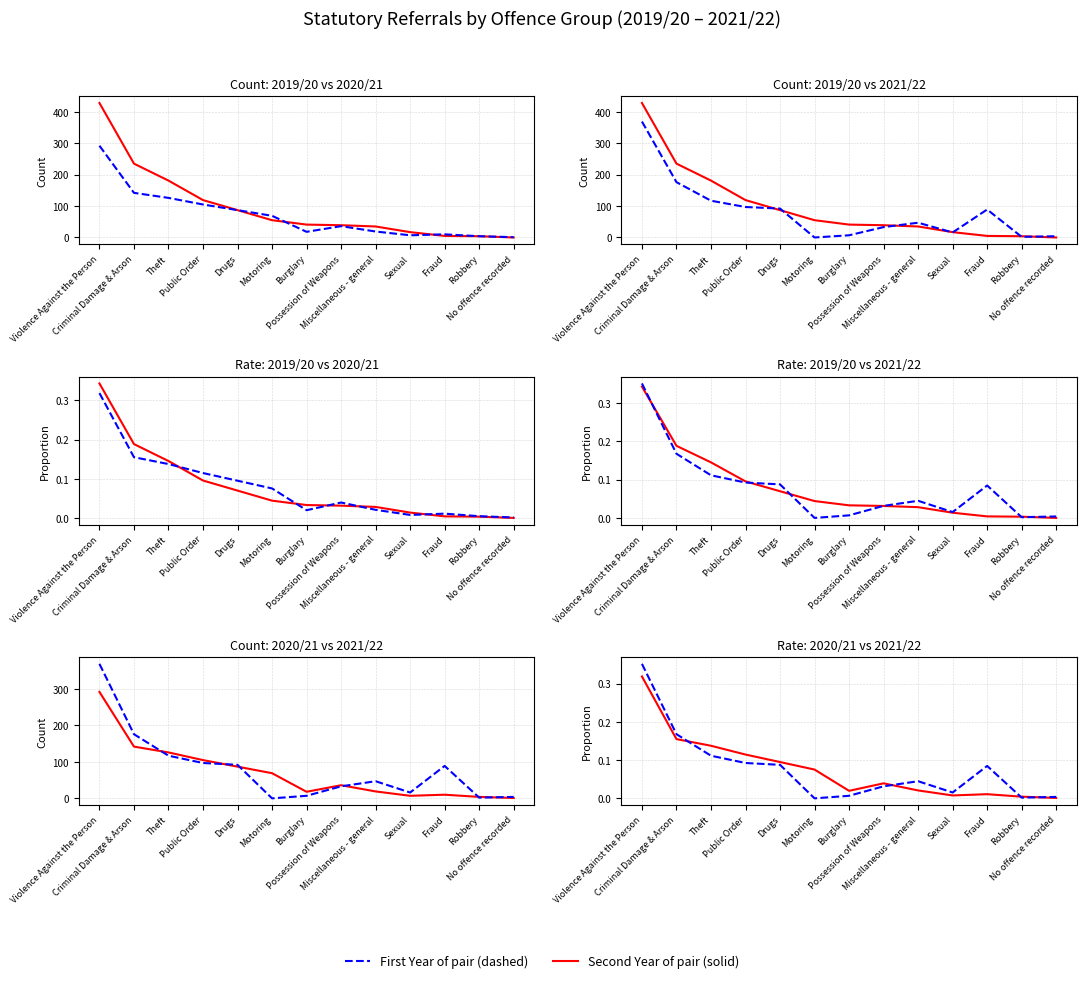

Which has a higher value, Miscellaneous - general or Fraud?

Miscellaneous - general